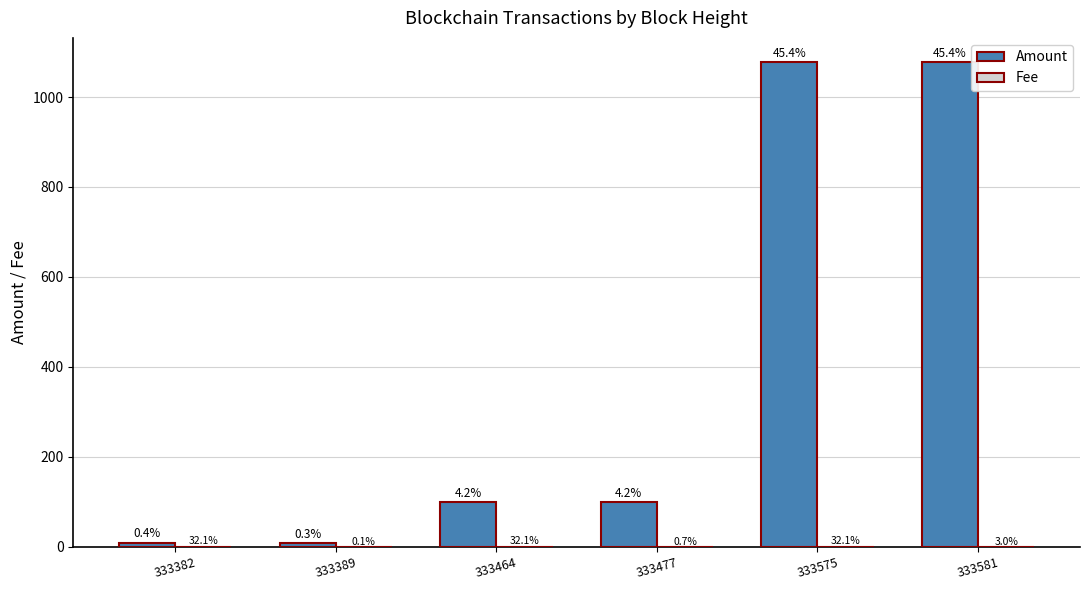

Reading right to left, what are all the values shown in this chart?

Amount: 333581=1077.5	333575=1077.6	333477=99.3	333464=99.3	333389=8.3	333382=9.3
Fee: 333581=0.0	333575=0.5	333477=0.0	333464=0.5	333389=0.0	333382=0.5